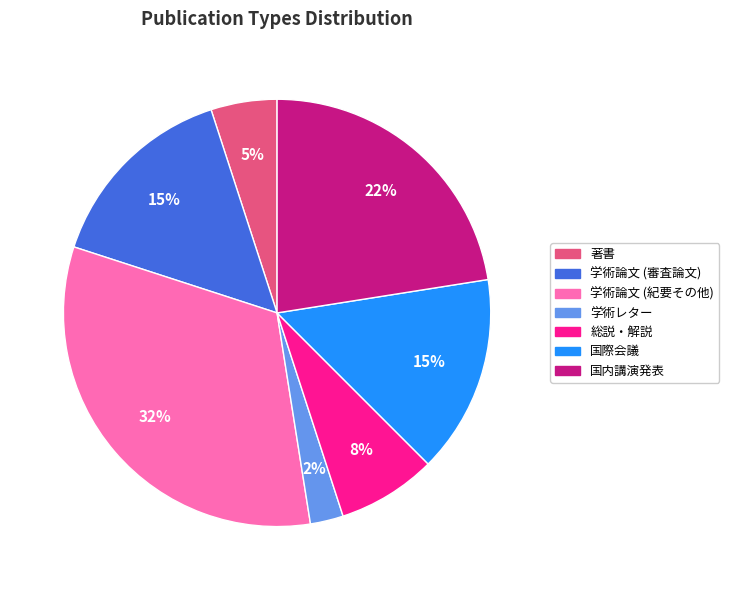

Count the number of slices in the pie.

7